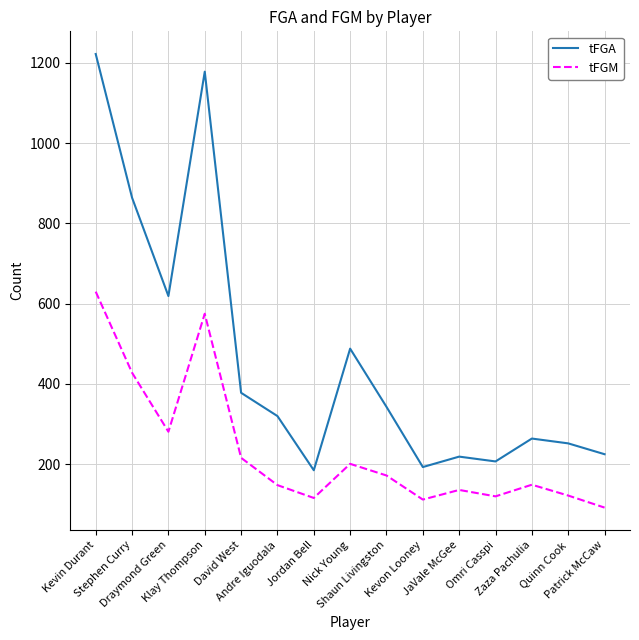

What is the lowest value of the tFGA series?

185